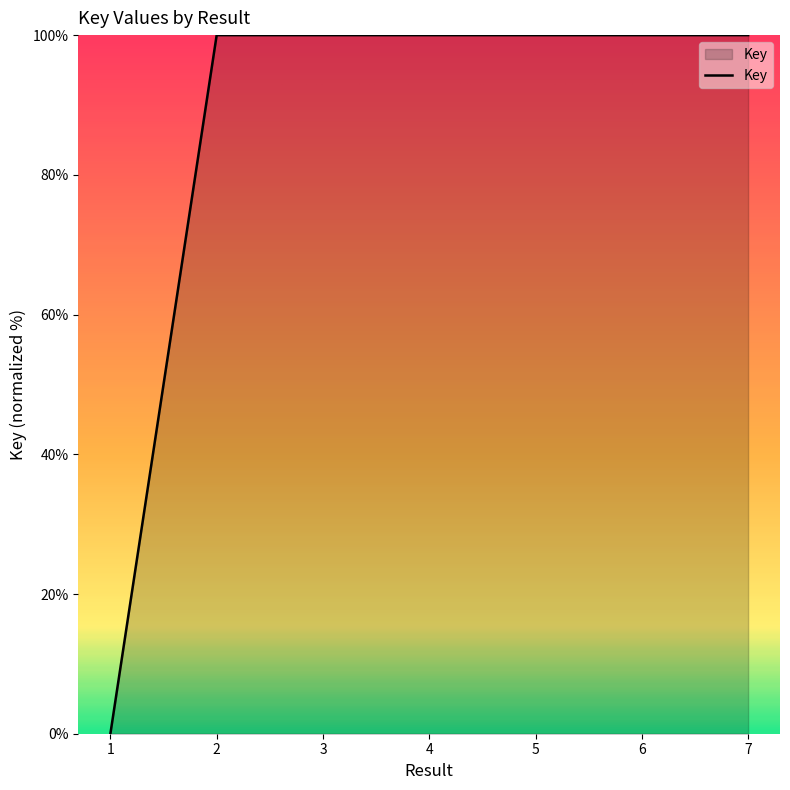

Reading left to right, extract all data points from this chart.

1=0.0	2=100.0	3=100.0	4=100.0	5=100.0	6=100.0	7=100.0